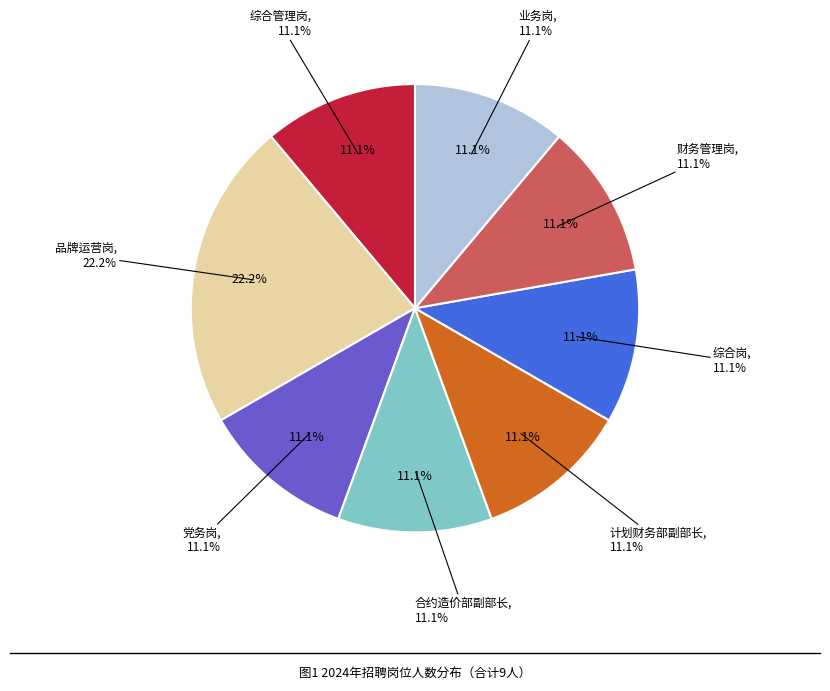

Does 综合管理岗 represent more than half of the total?

No